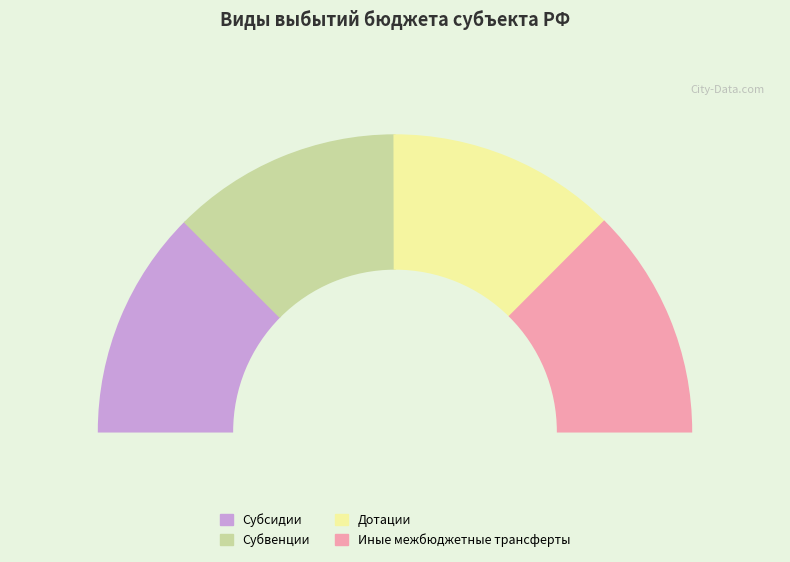

Which has a higher value, Субсидии or Субвенции?

Субвенции